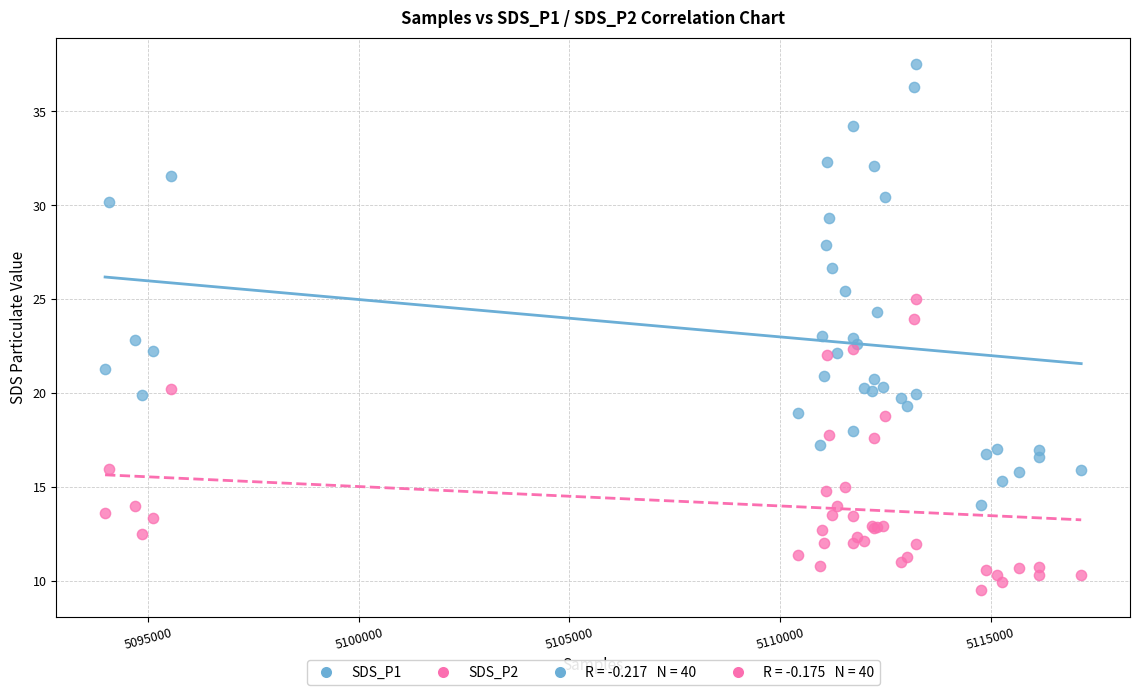

Which series reaches the maximum Y coordinate?

SDS_P1